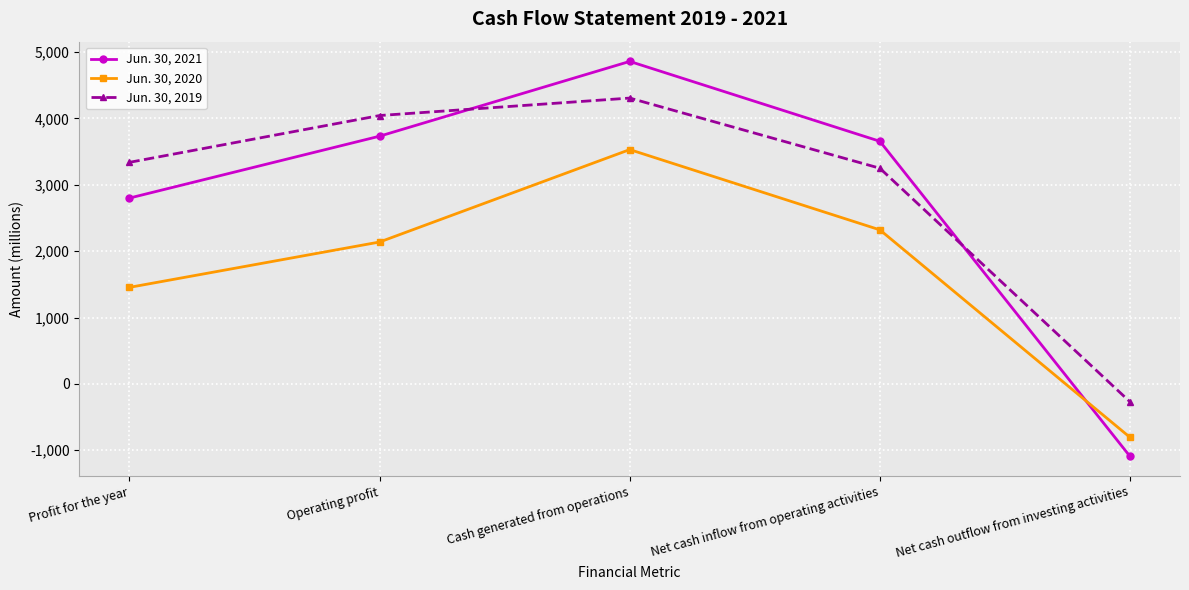

Rank the series at Cash generated from operations from lowest to highest value.

Jun. 30, 2020, Jun. 30, 2019, Jun. 30, 2021